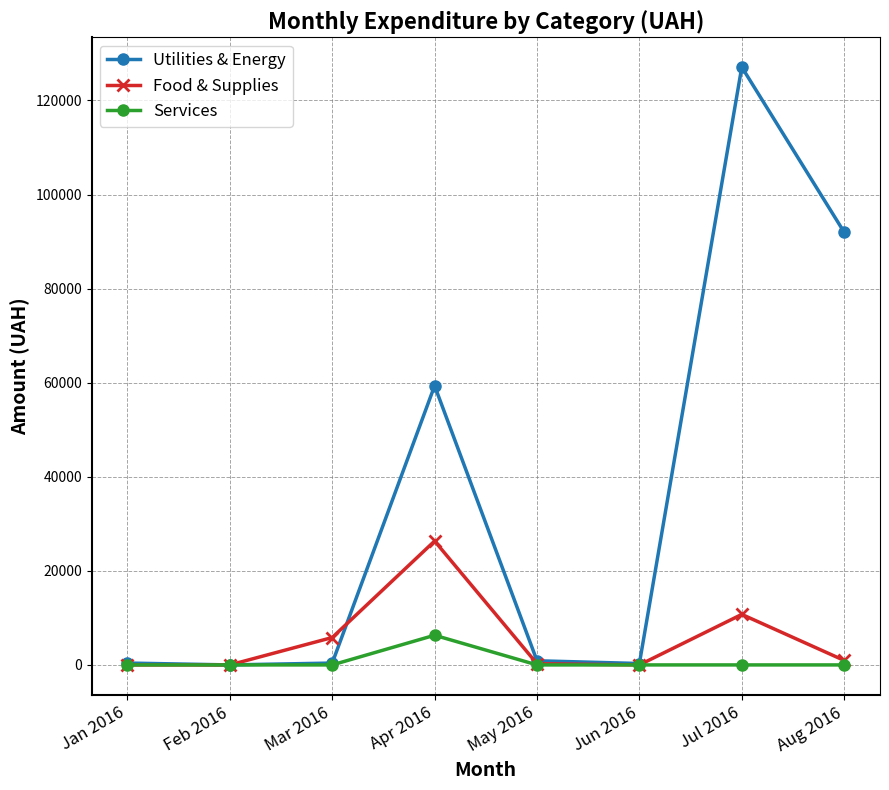

Between Mar 2016 and Jul 2016, which series saw the biggest shift?

Utilities & Energy